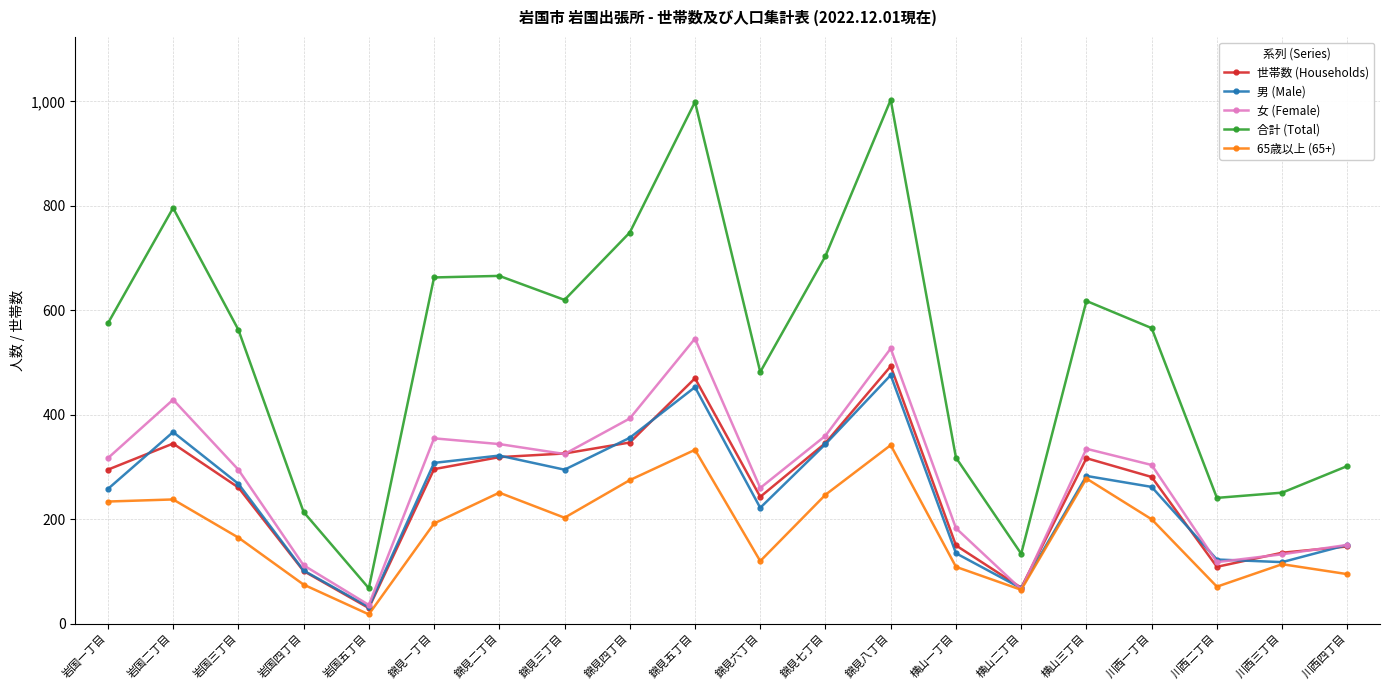

Where is 世帯数 (Households) nearest to the value 261?

岩国三丁目